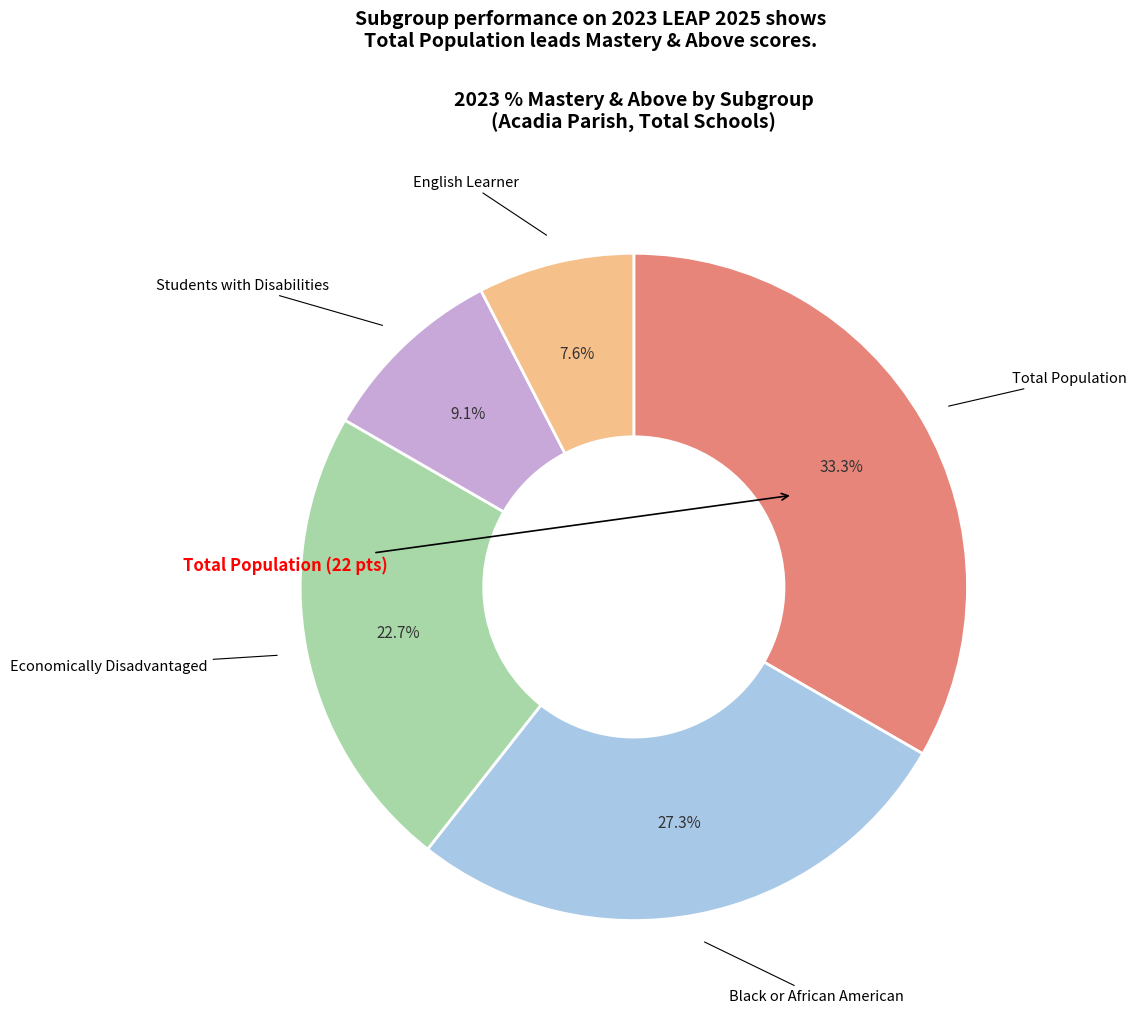

Does any single category account for the majority?

No